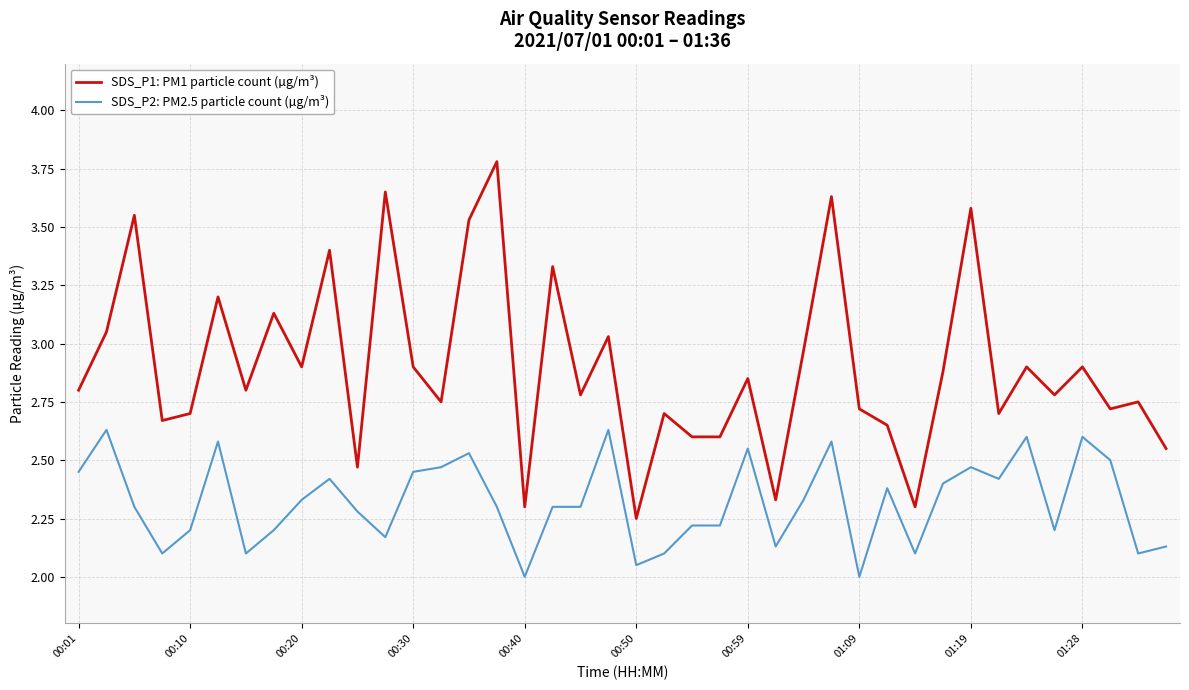

List the series in order of their overall mean, highest first.

SDS_P1: PM1 particle count (µg/m³), SDS_P2: PM2.5 particle count (µg/m³)